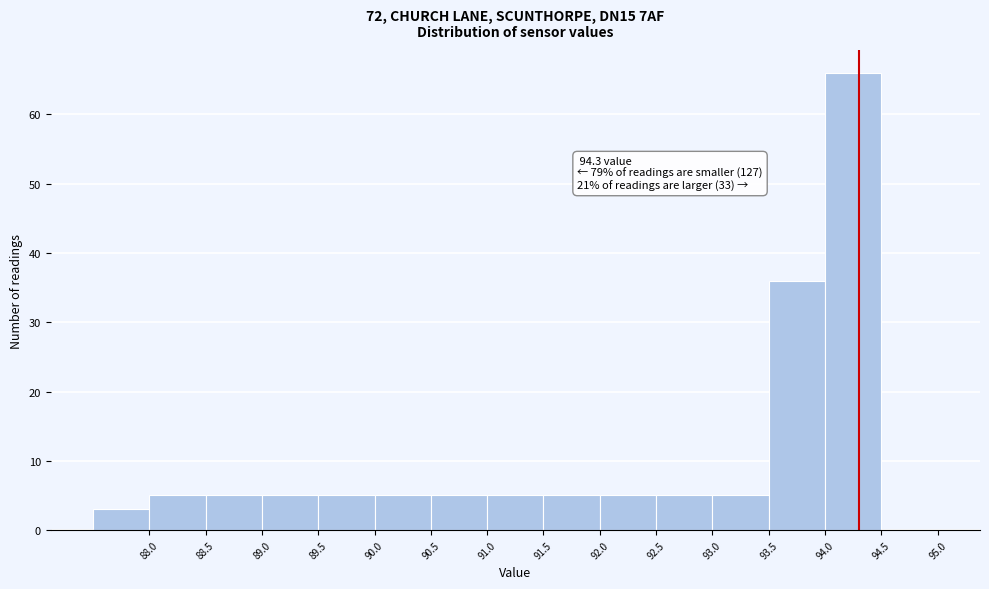

Which range on the x-axis has the tallest bar?

94.0 to 94.5